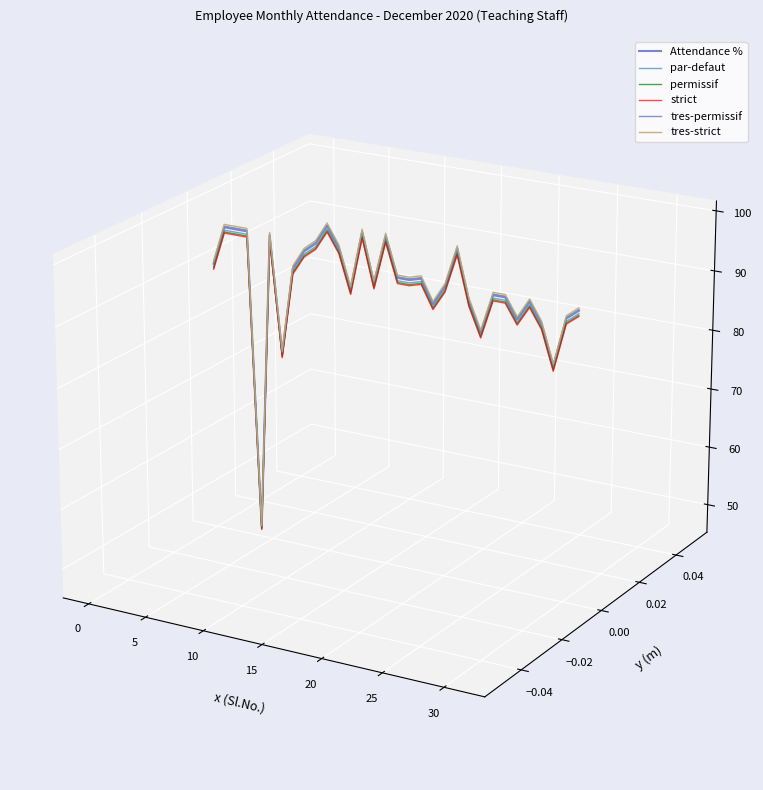

True or false: Attendance % and strict intersect in this chart.

False